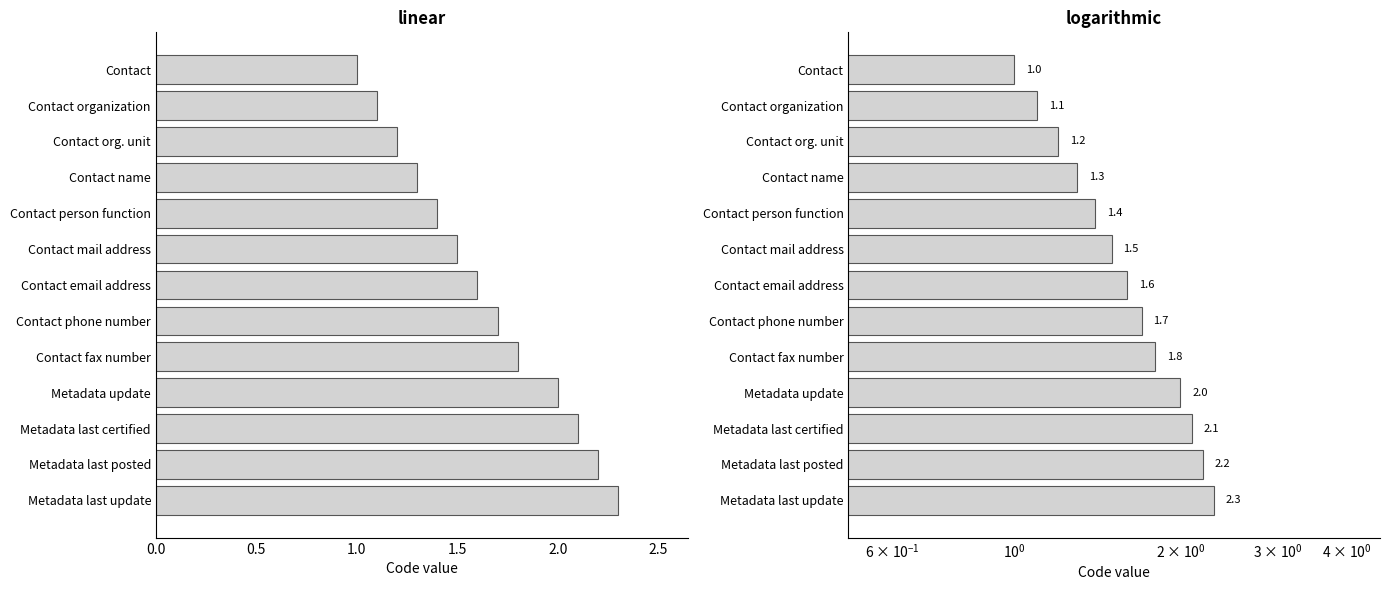

Reading left to right, list all the values displayed in this chart.

1.0	1.1	1.2	1.3	1.4	1.5	1.6	1.7	1.8	2.0	2.1	2.2	2.3